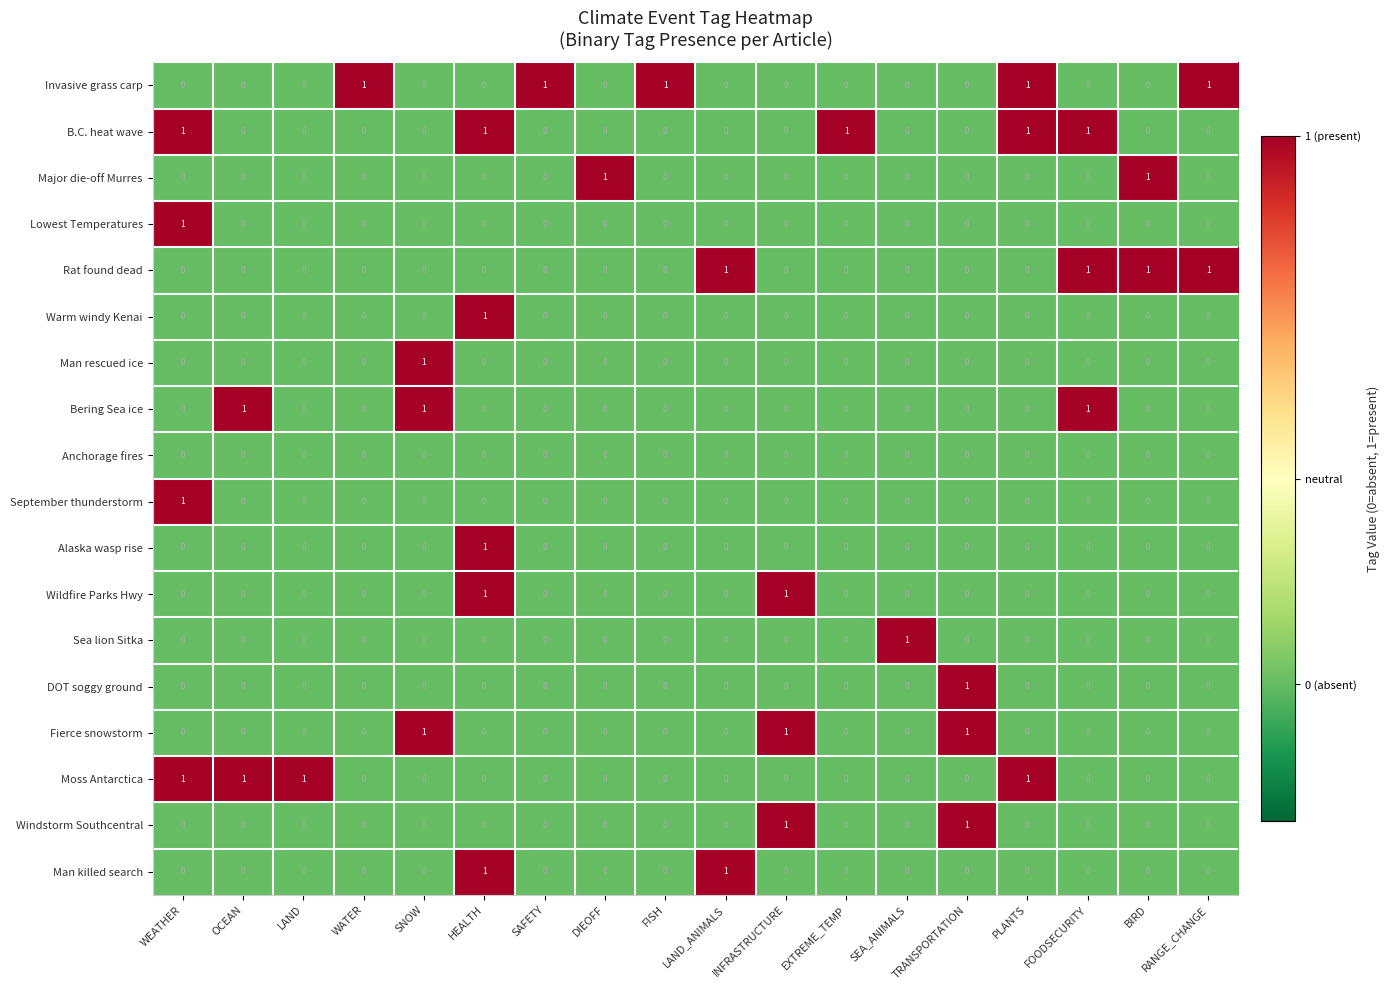

True or false: DOT soggy ground has a value of 1 at SEA_ANIMALS.

False